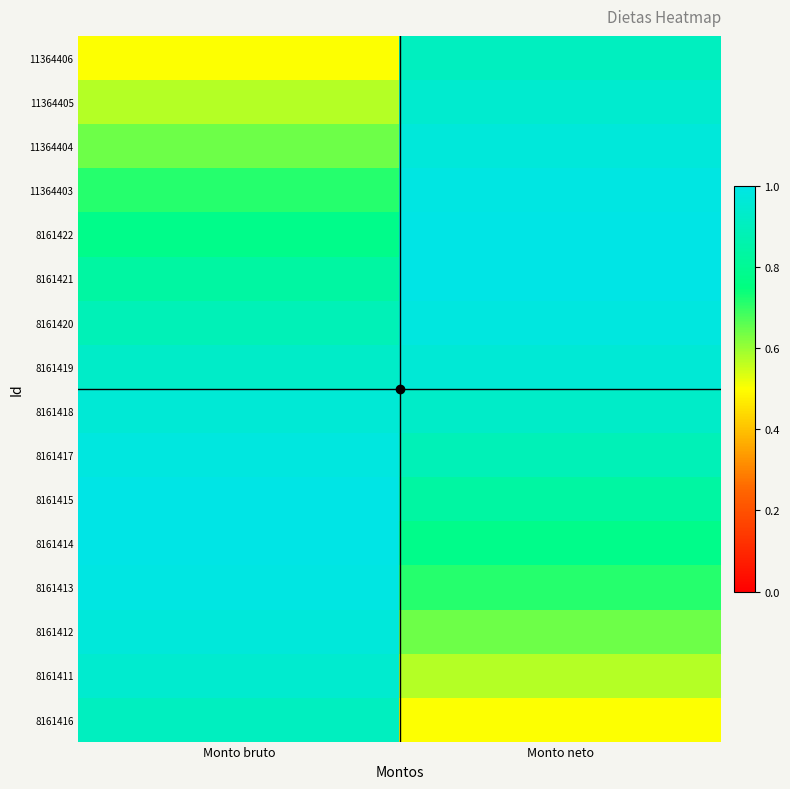

Reading left to right, transcribe all the data shown in this chart.

11364406: Monto bruto=0.5	Monto neto=0.9
11364405: Monto bruto=0.6	Monto neto=0.9
11364404: Monto bruto=0.6	Monto neto=1.0
11364403: Monto bruto=0.7	Monto neto=1.0
8161422: Monto bruto=0.8	Monto neto=1.0
8161421: Monto bruto=0.8	Monto neto=1.0
8161420: Monto bruto=0.9	Monto neto=1.0
8161419: Monto bruto=0.9	Monto neto=1.0
8161418: Monto bruto=1.0	Monto neto=0.9
8161417: Monto bruto=1.0	Monto neto=0.9
8161415: Monto bruto=1.0	Monto neto=0.8
8161414: Monto bruto=1.0	Monto neto=0.8
8161413: Monto bruto=1.0	Monto neto=0.7
8161412: Monto bruto=1.0	Monto neto=0.6
8161411: Monto bruto=0.9	Monto neto=0.6
8161416: Monto bruto=0.9	Monto neto=0.5